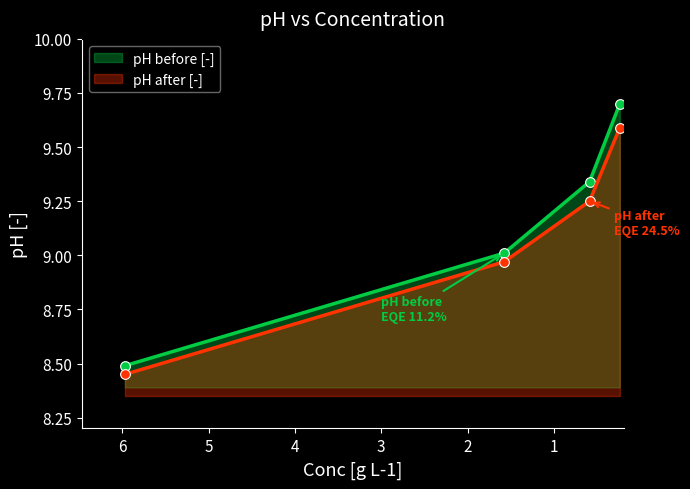

What is the sum of all pH after [-] values?

36.3